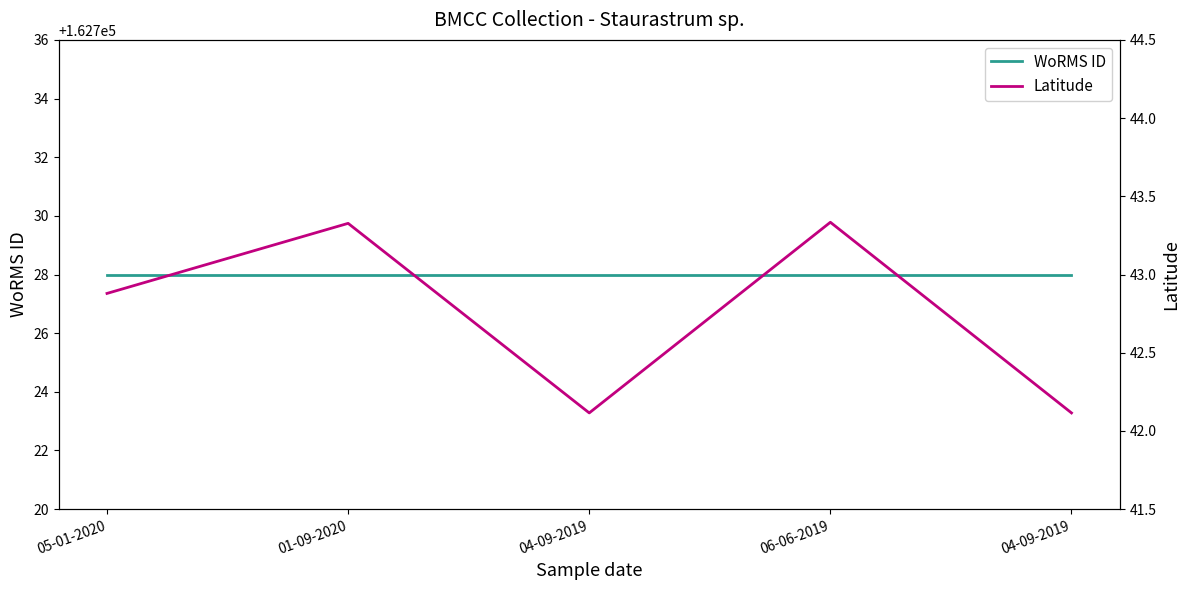

What is the difference between the maximum and minimum values in the Latitude series?

1.2